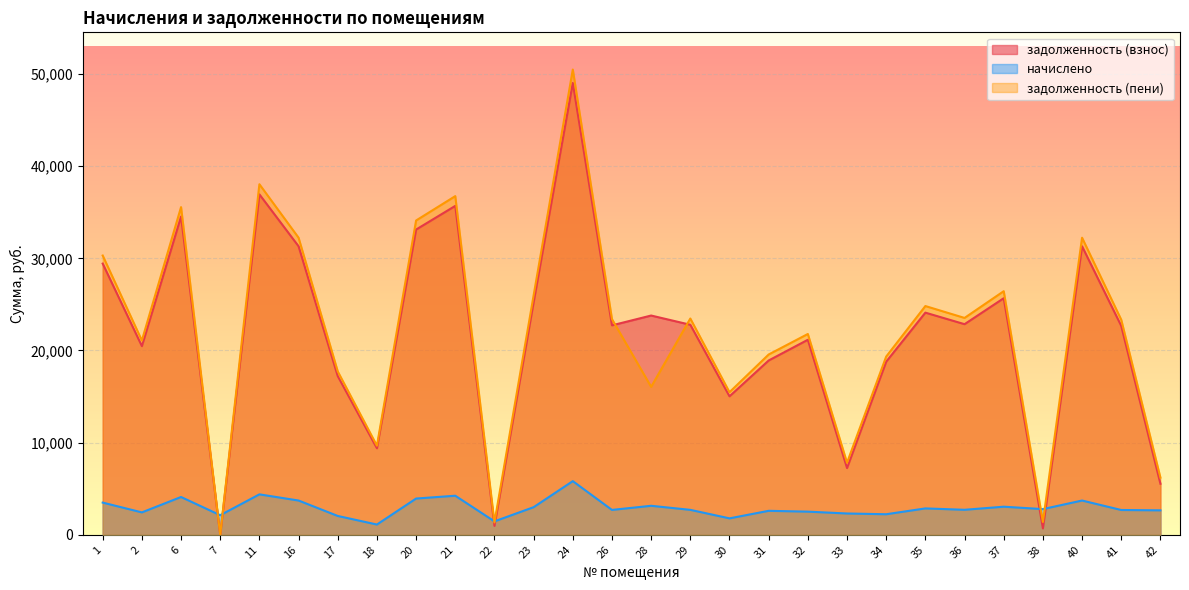

After their last crossing, which series has the higher values: начислено or задолженность (пени)?

задолженность (пени)